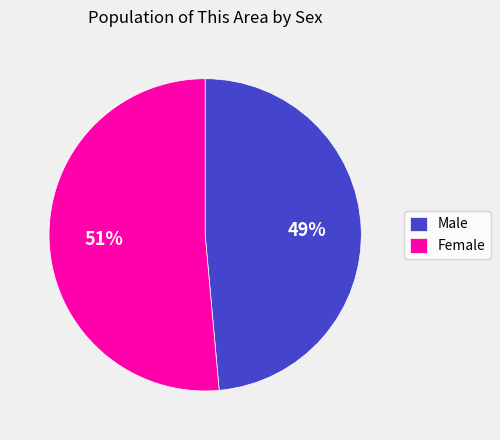

Which slice is the smallest?

Male